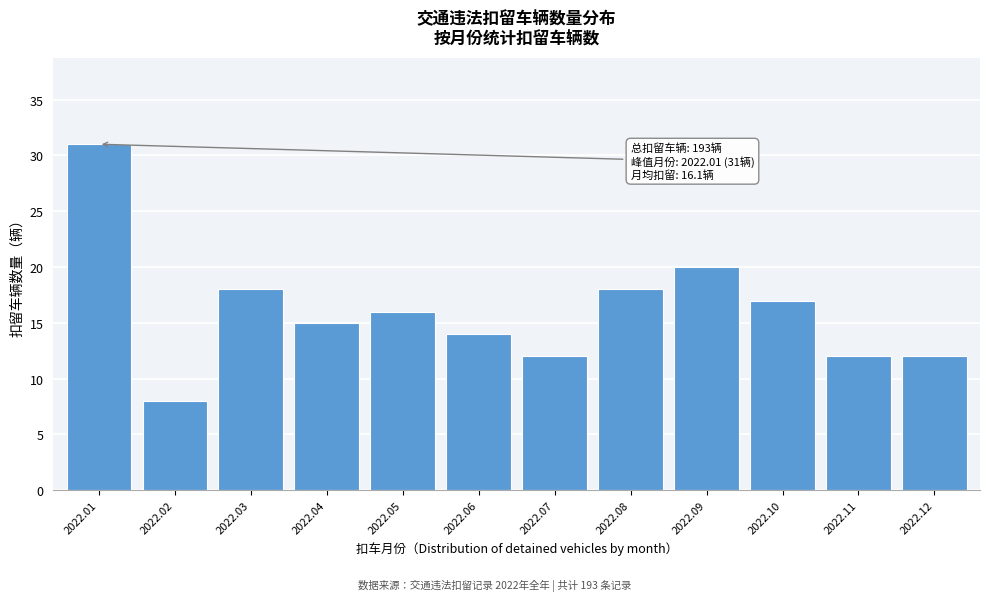

Reading left to right, extract all data points from this chart.

2022.01=31	2022.02=8	2022.03=18	2022.04=15	2022.05=16	2022.06=14	2022.07=12	2022.08=18	2022.09=20	2022.10=17	2022.11=12	2022.12=12